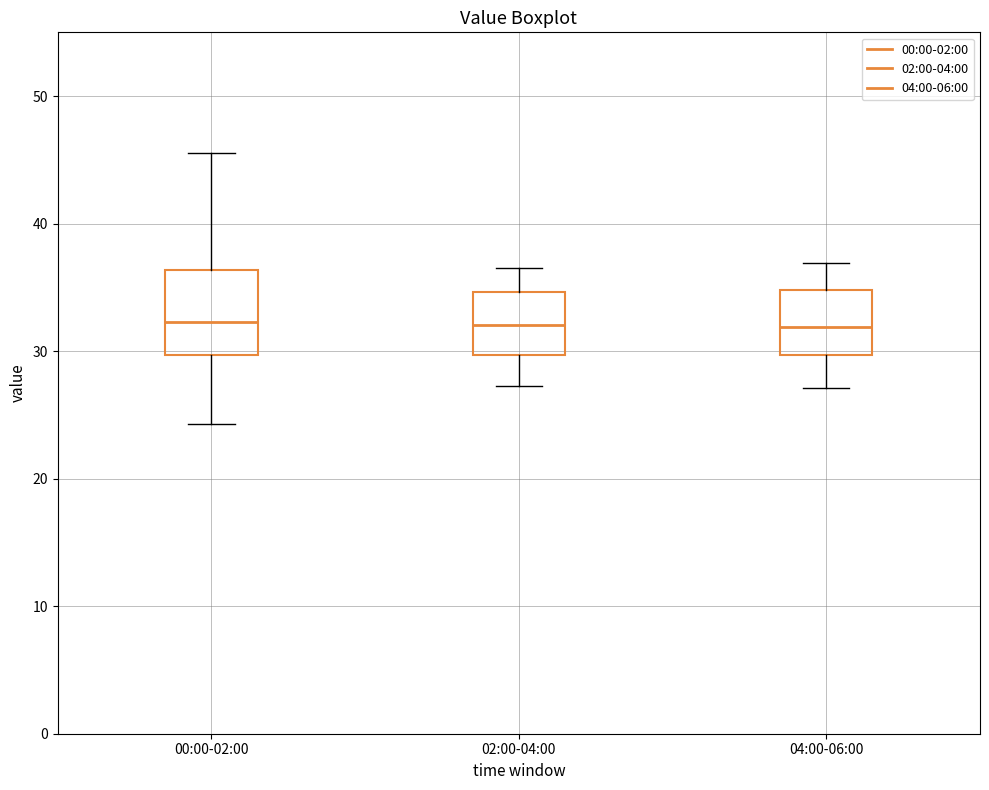

Comparing the boxes themselves (not the whiskers), which one is the tallest?

00:00-02:00